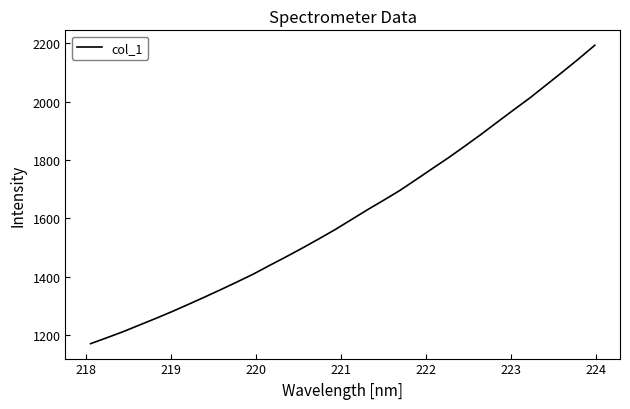

What is the difference between the maximum and minimum values?

1024.1